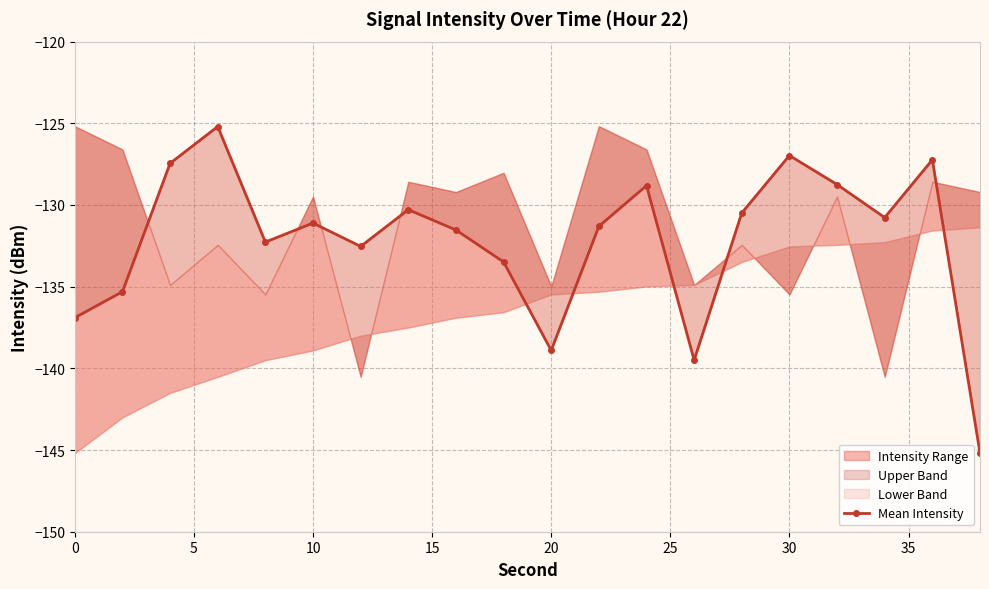

How many points are higher than both their immediate neighbors (excluding endpoints)?

6